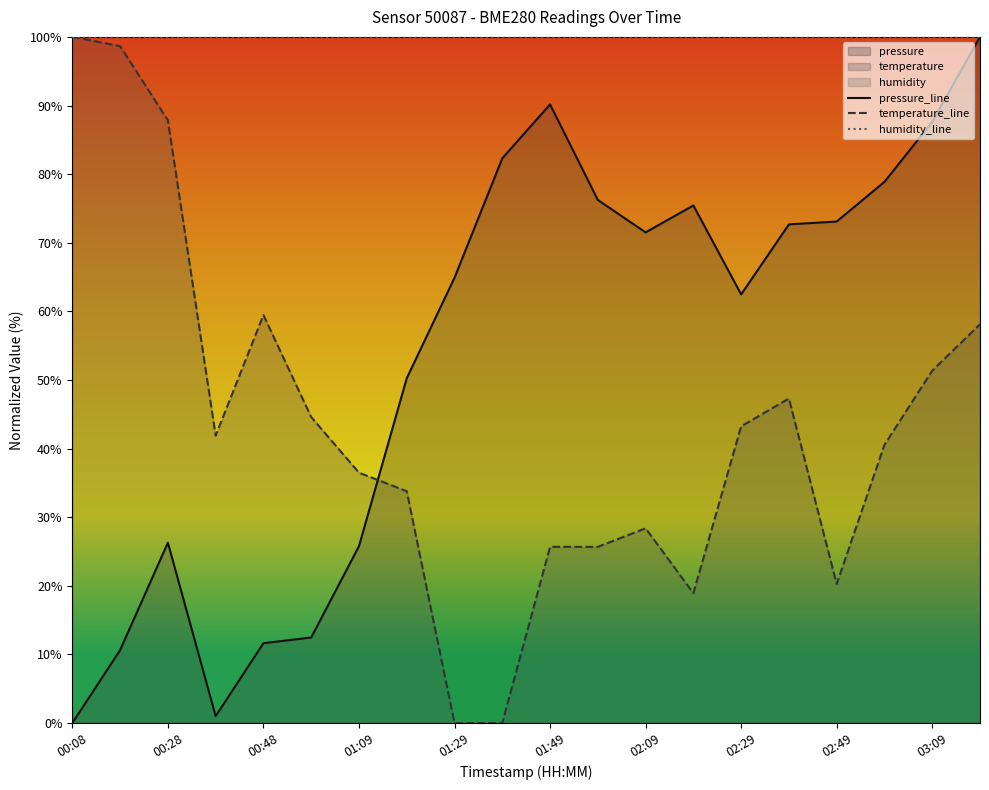

What is the difference between the maximum and minimum values in the temperature_line series?

100.0